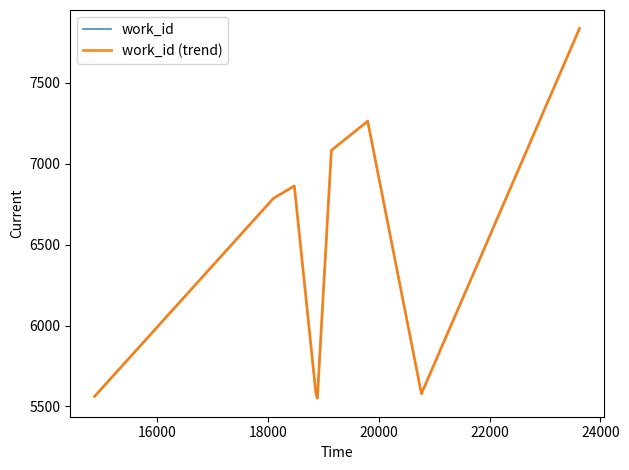

What is the value of the work_id (trend) point at the 10th from the left?

7836